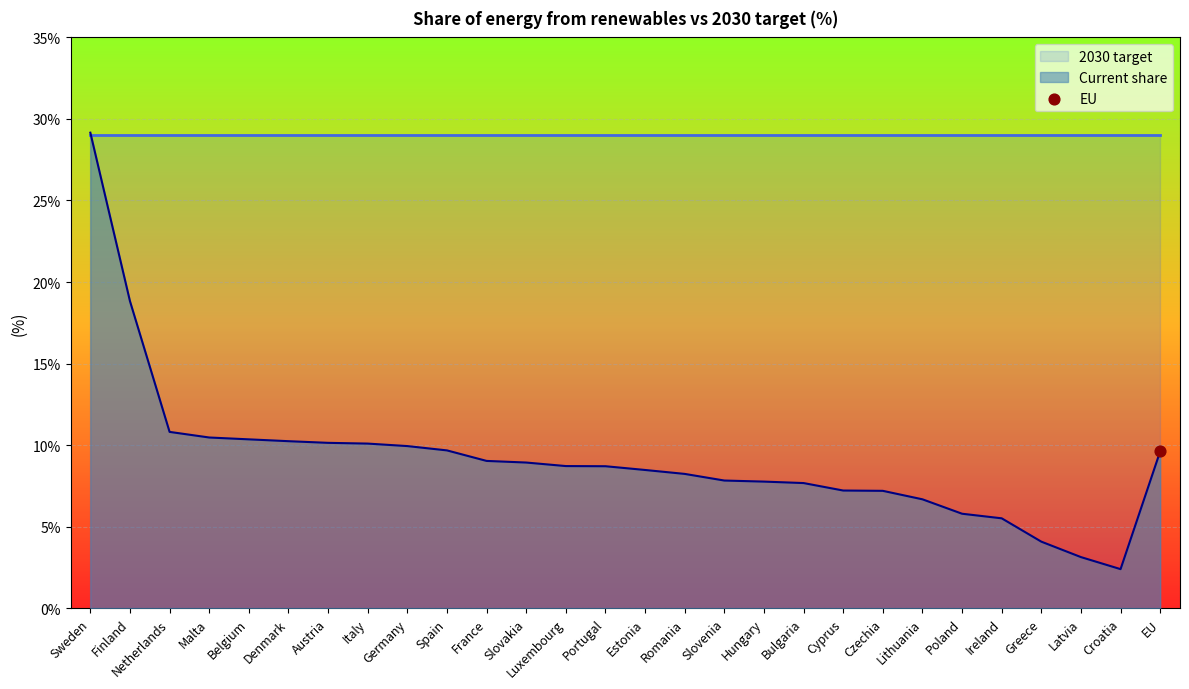

Which has a higher value, Slovakia or Germany?

Germany